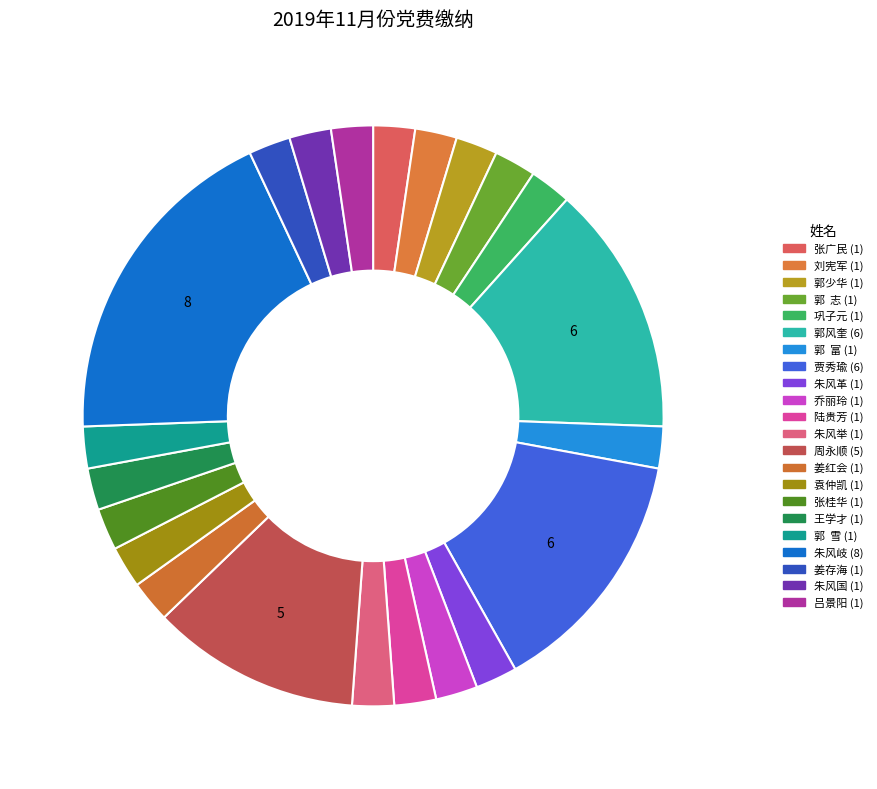

How many segments does this pie chart have?

22